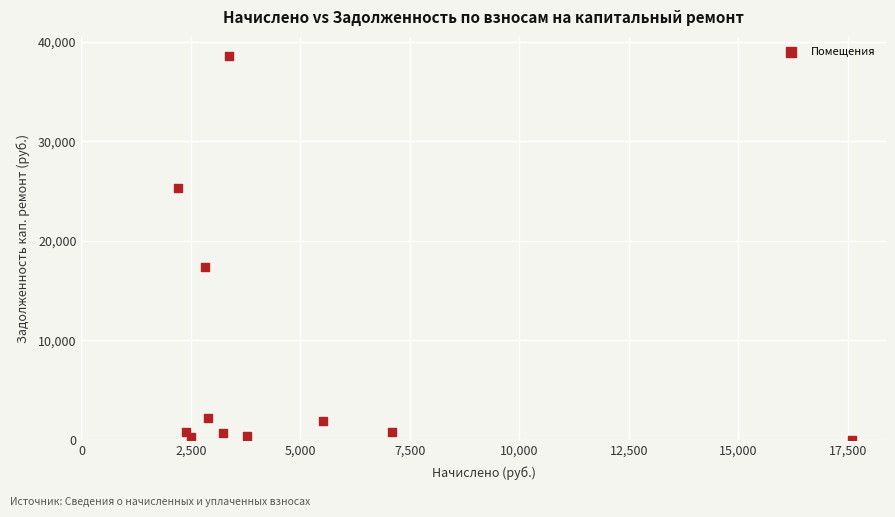

What is the range of X values (max minus min)?

15402.3